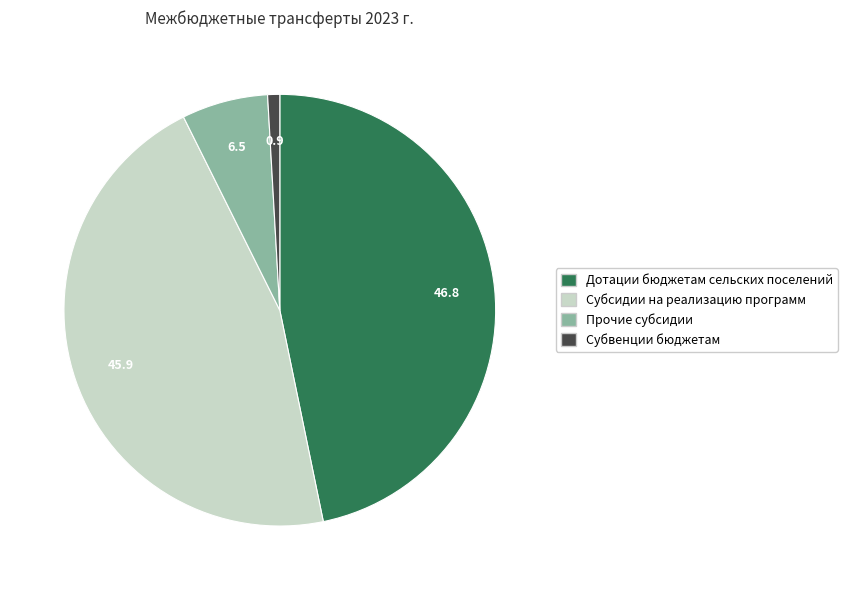

Is there a majority slice in this chart?

No